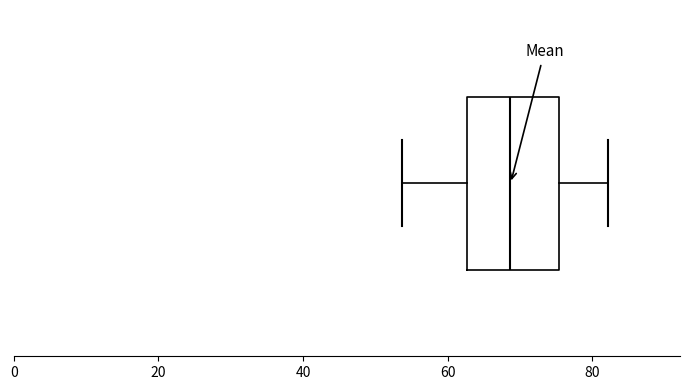

Transcribe this box plot: give where the median line is, the range the box spans, and where the two whiskers end, as read against the x-axis. The values are not printed on the chart, so give them approximately, as read against the axis.

median 68, box 62 to 76, whiskers 54 to 82